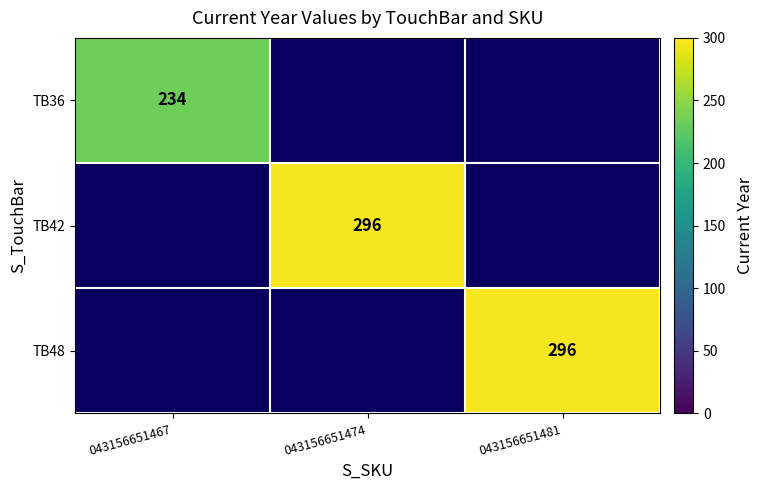

True or false: TB48 has a value of 296 at 043156651481.

True